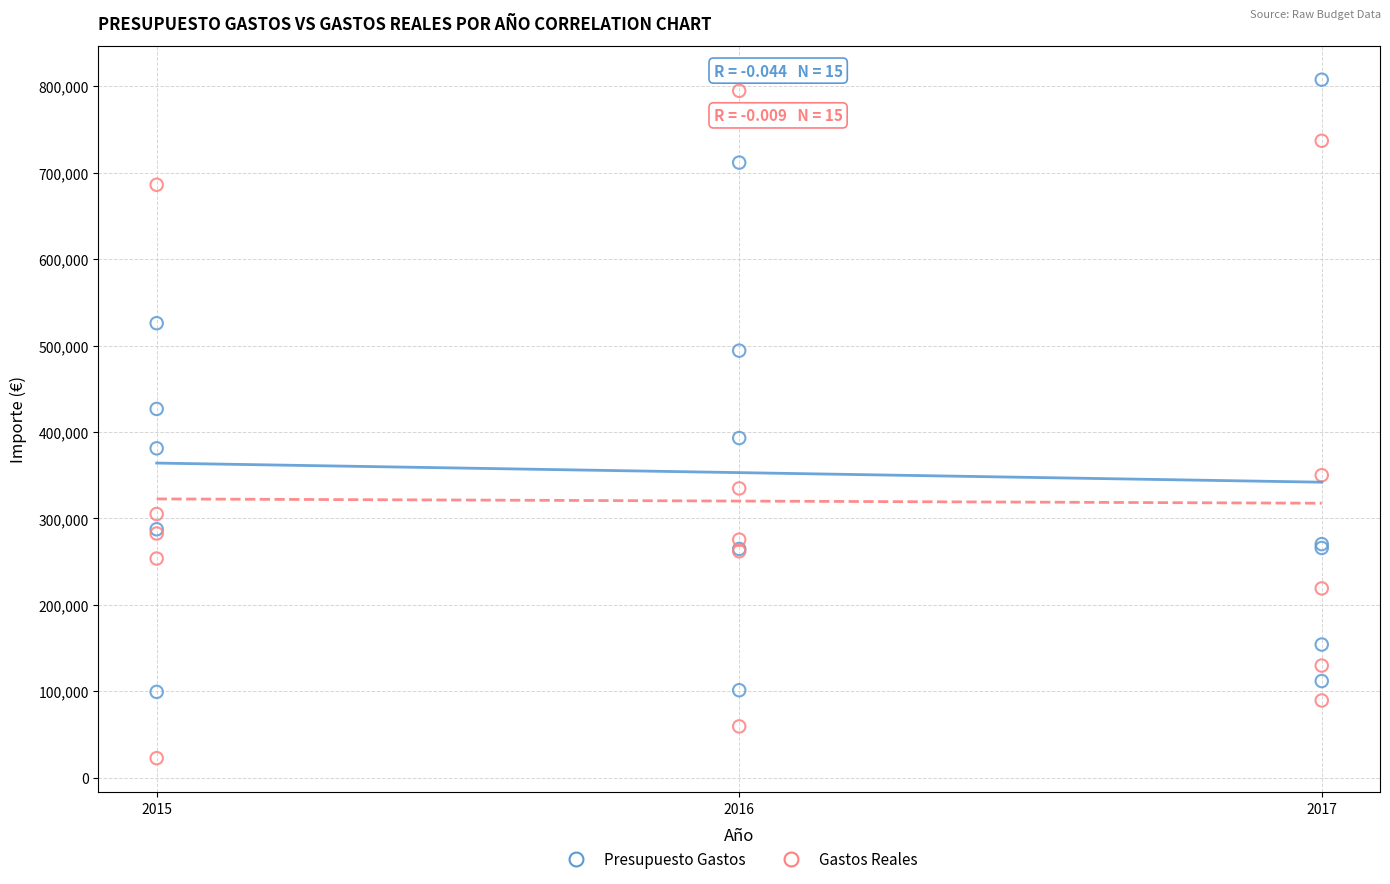

Which series contains the lowest Y value?

Gastos Reales